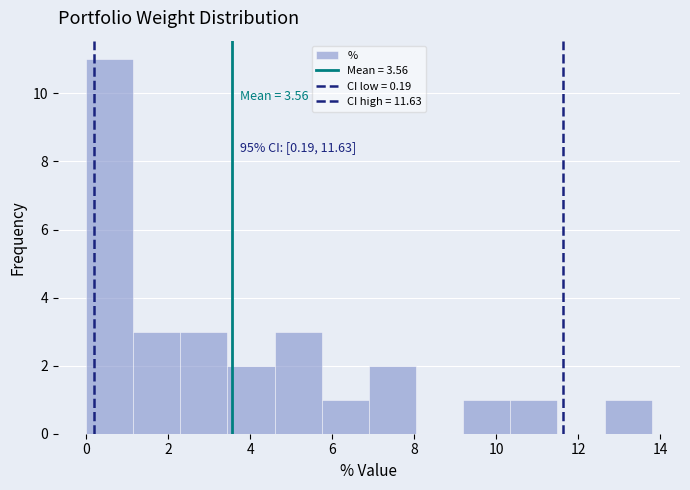

Over which range of the x-axis is the bar tallest?

0.0 to 1.2